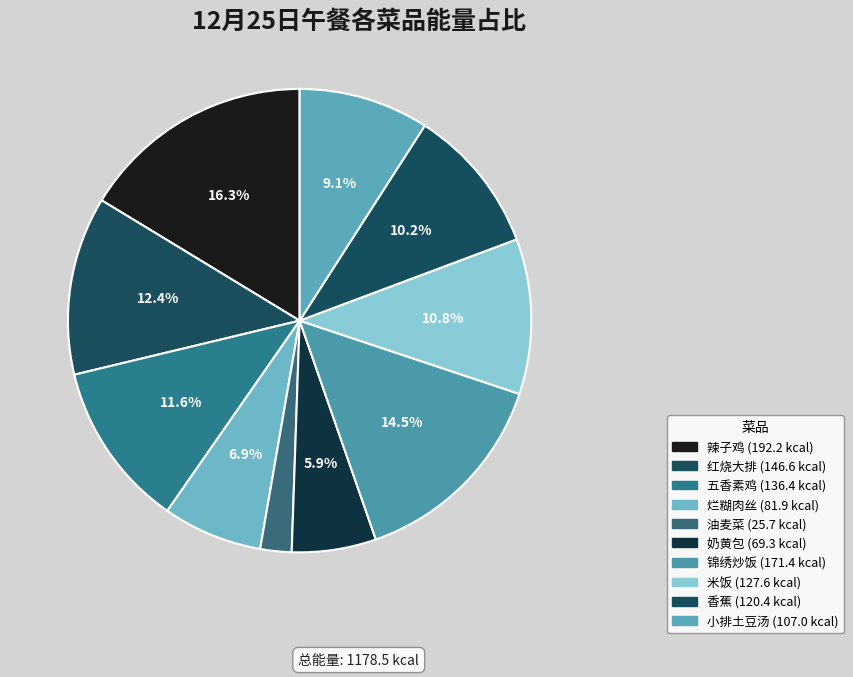

Does 锦绣炒饭 represent more than half of the total?

No